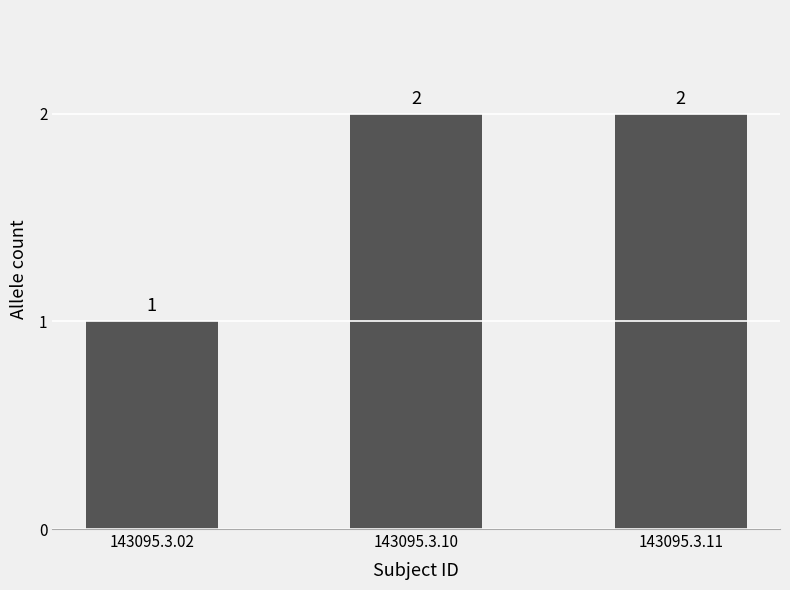

What is the sum of all values?

5